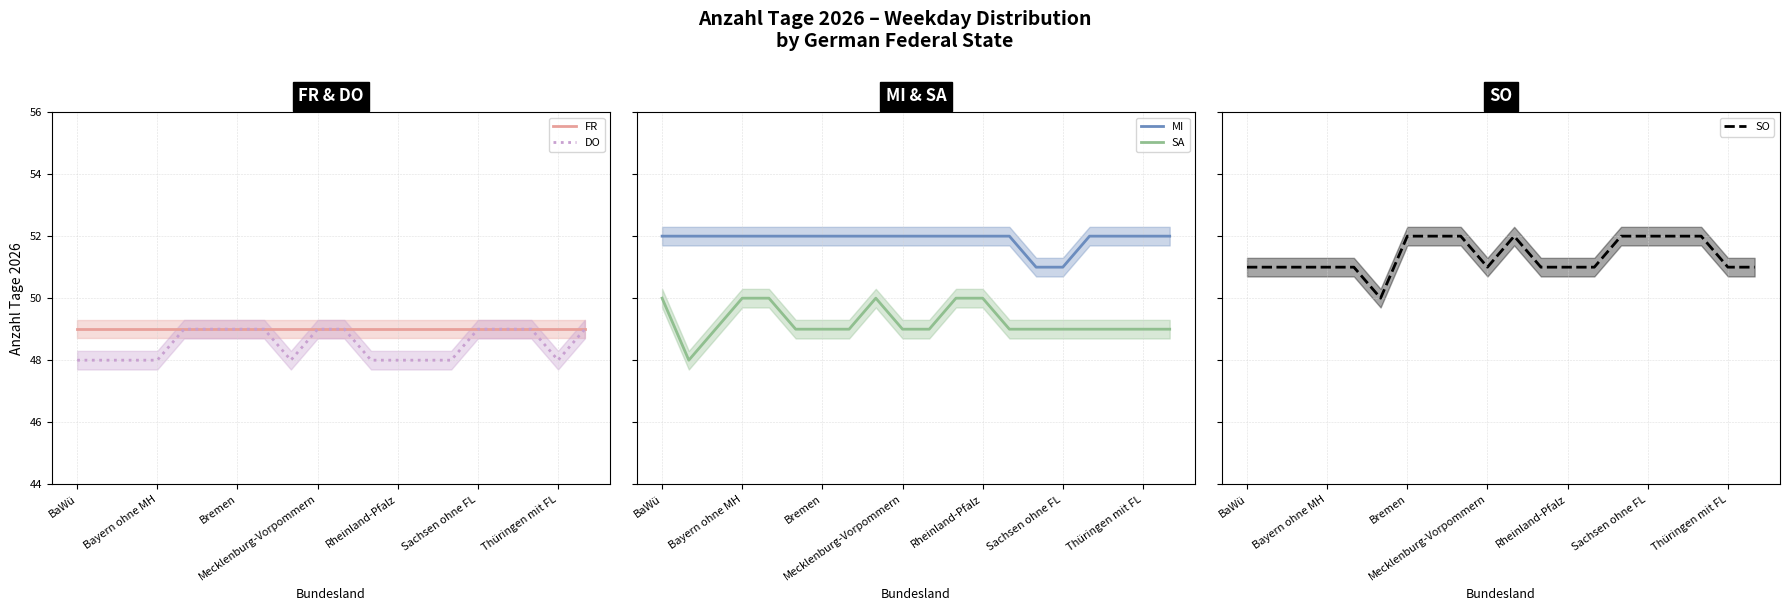

Is it true that FR equals 25 at Sachsen ohne FL?

False